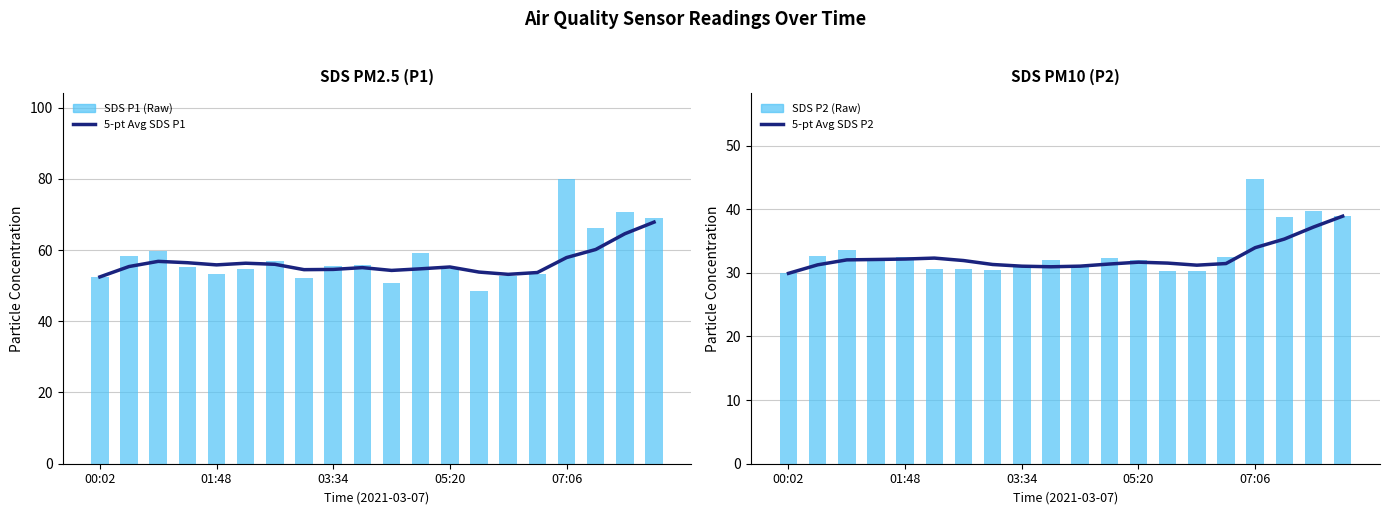

List the series in order of their peak value, highest first.

SDS P1 (Raw), 5-pt Avg SDS P1, SDS P2 (Raw), 5-pt Avg SDS P2